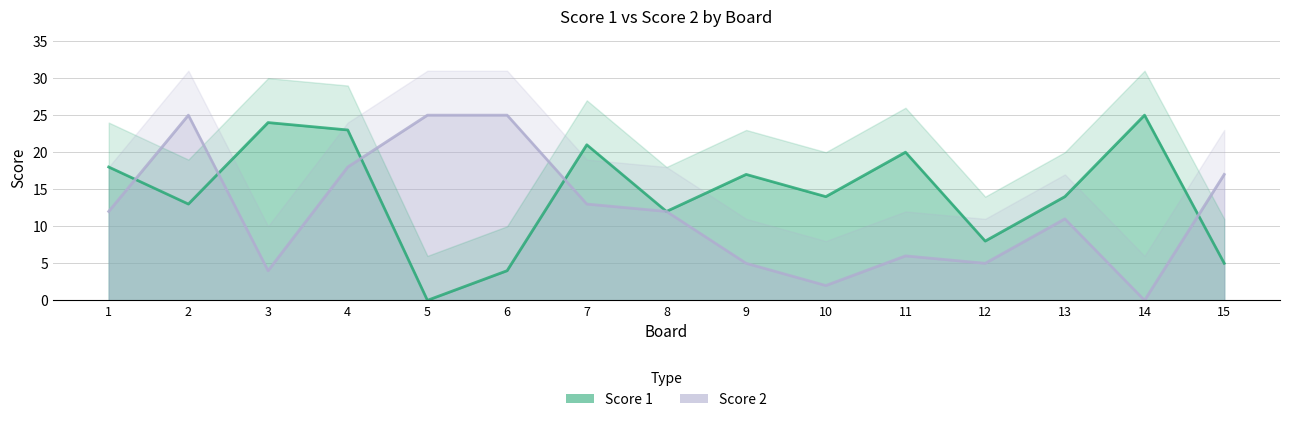

What is the value of the Score 2 point at the 3rd from the left?

4